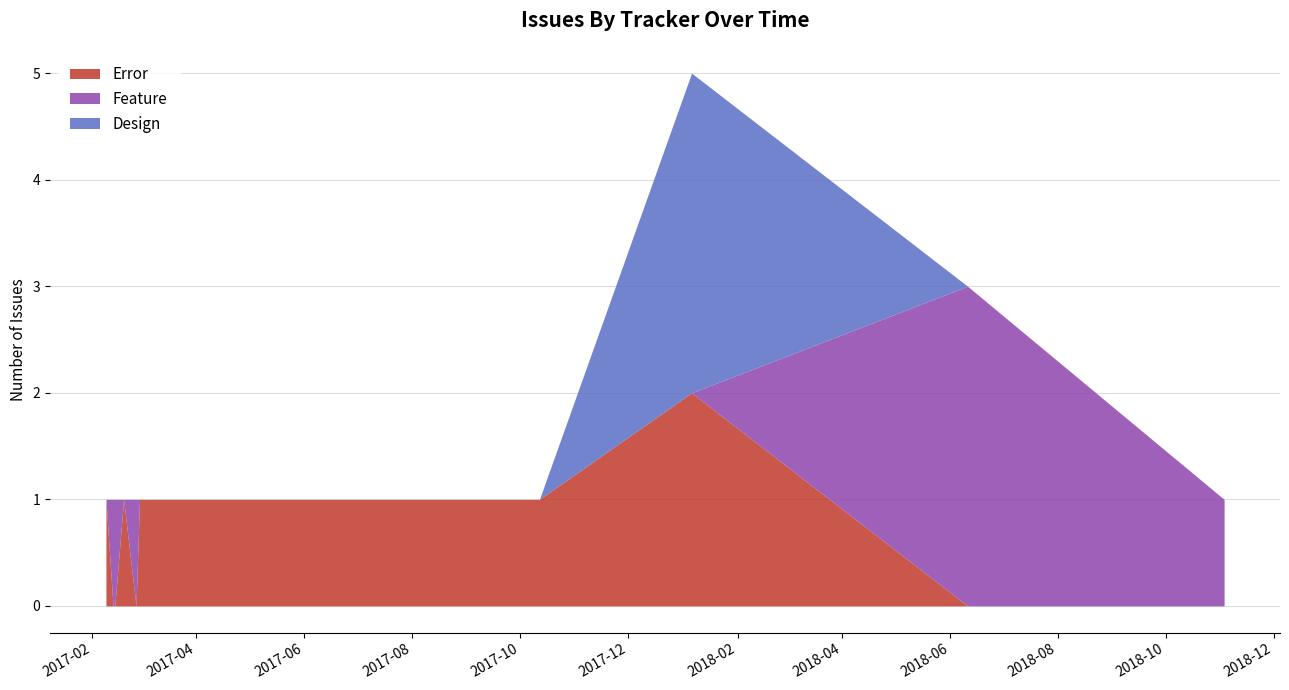

The value of Feature at 2017-09-18 is 0. True or false?

False